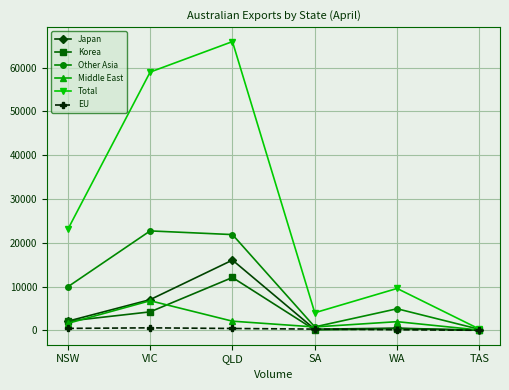

What is the difference between the Middle East values at QLD and VIC?

4675